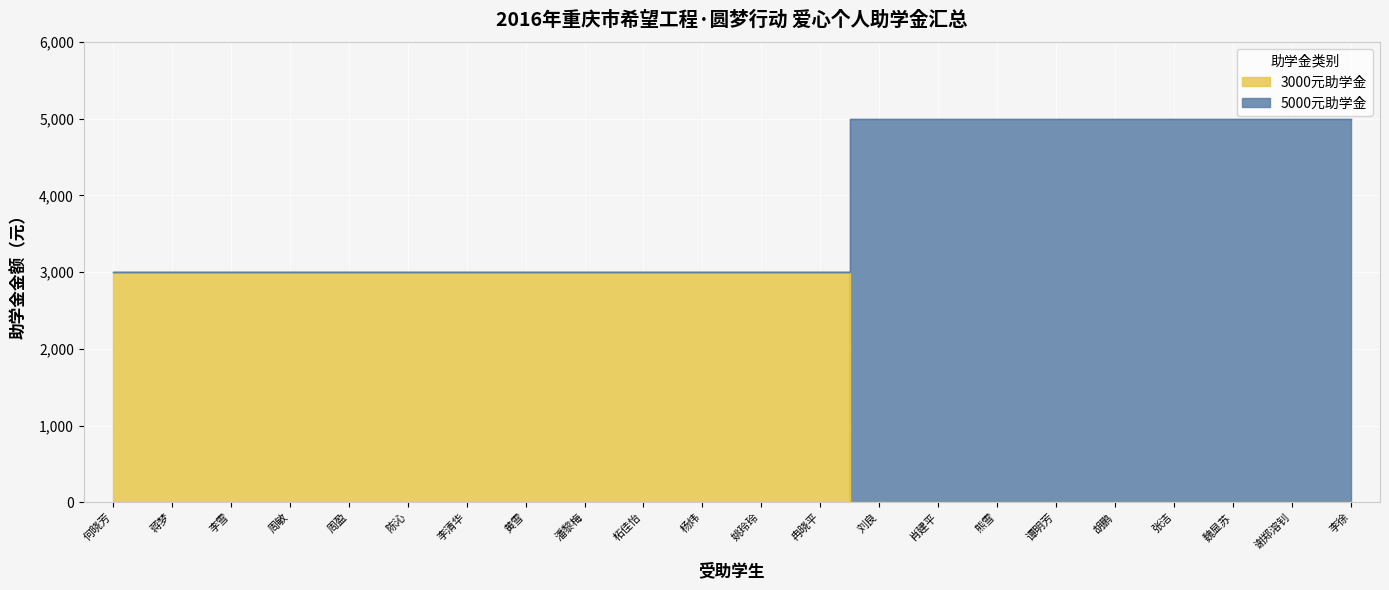

What is the sum of the 3000元助学金 values at 李雪 and 陈沁?

6000